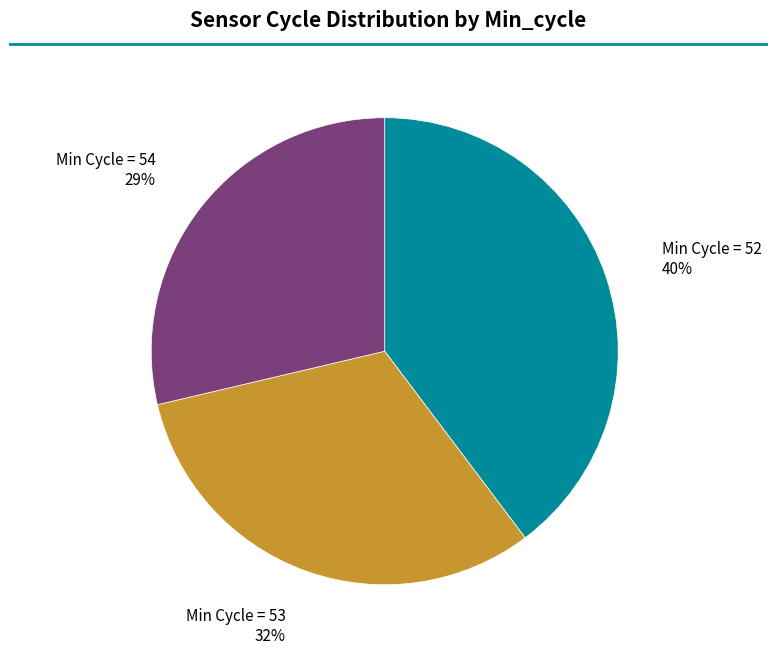

Is there any slice that represents more than half of the pie?

No